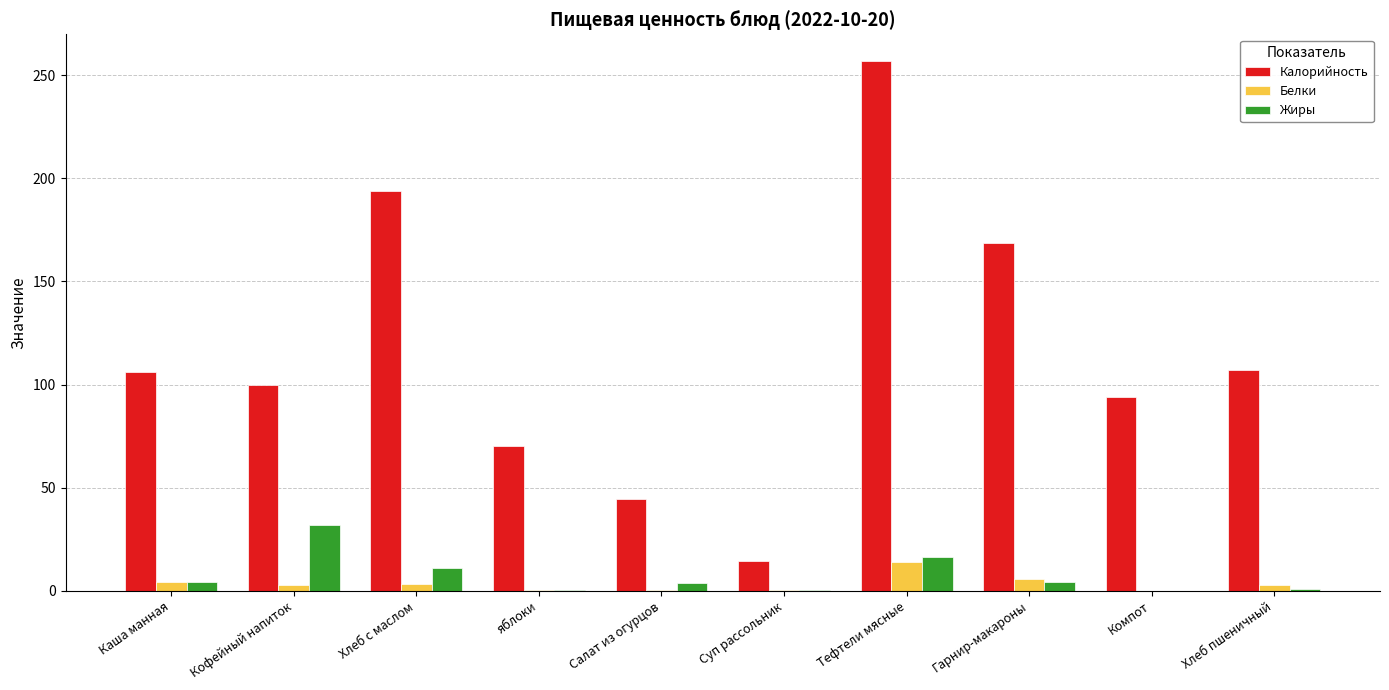

What is the sum of all Белки values?

34.0